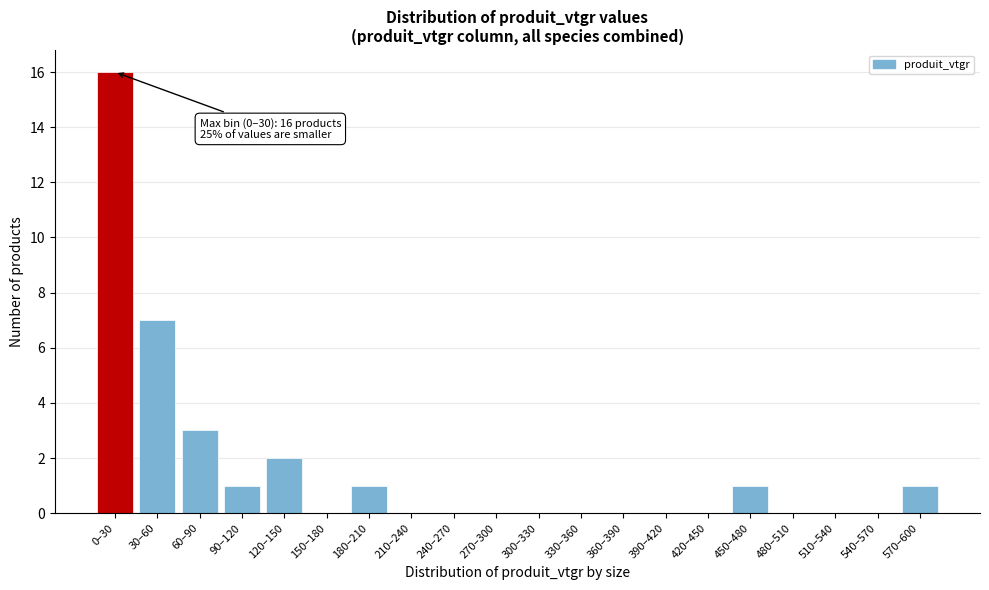

Reading left to right, list all the values displayed in this chart.

0–30=16	30–60=7	60–90=3	90–120=1	120–150=2	150–180=0	180–210=1	210–240=0	240–270=0	270–300=0	300–330=0	330–360=0	360–390=0	390–420=0	420–450=0	450–480=1	480–510=0	510–540=0	540–570=0	570–600=1